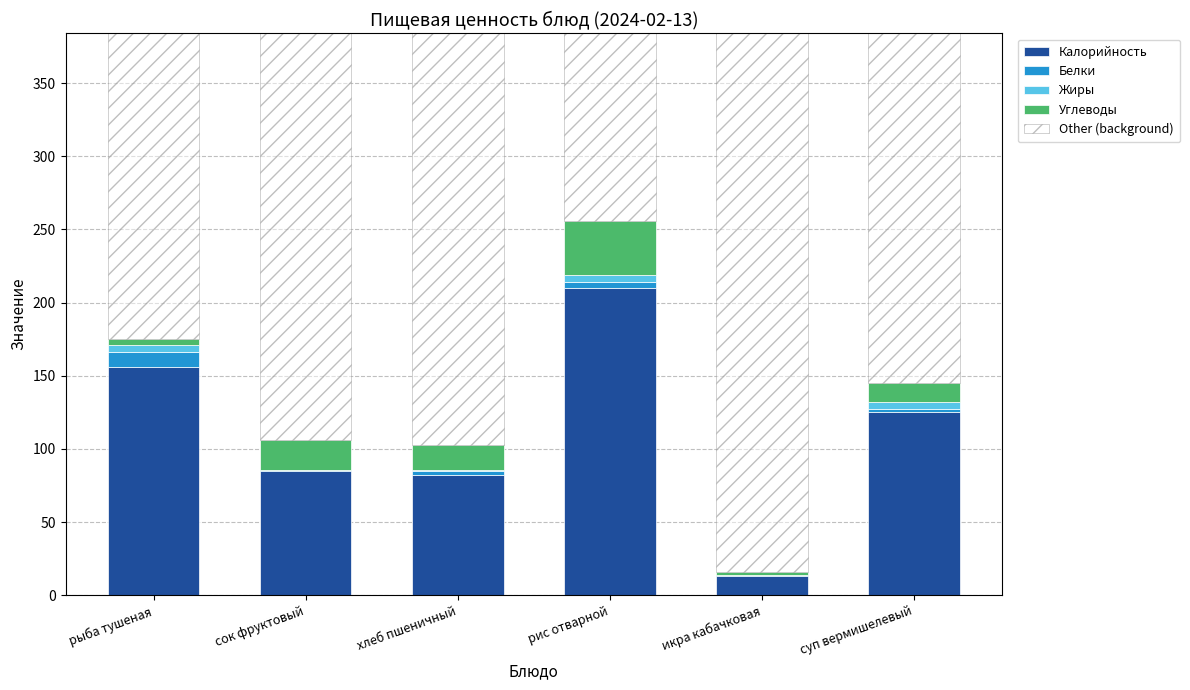

Reading left to right, list the values for the Калорийность series.

рыба тушеная=156.0	сок фруктовый=84.8	хлеб пшеничный=82.0	рис отварной=210.0	икра кабачковая=13.0	суп вермишелевый=125.0